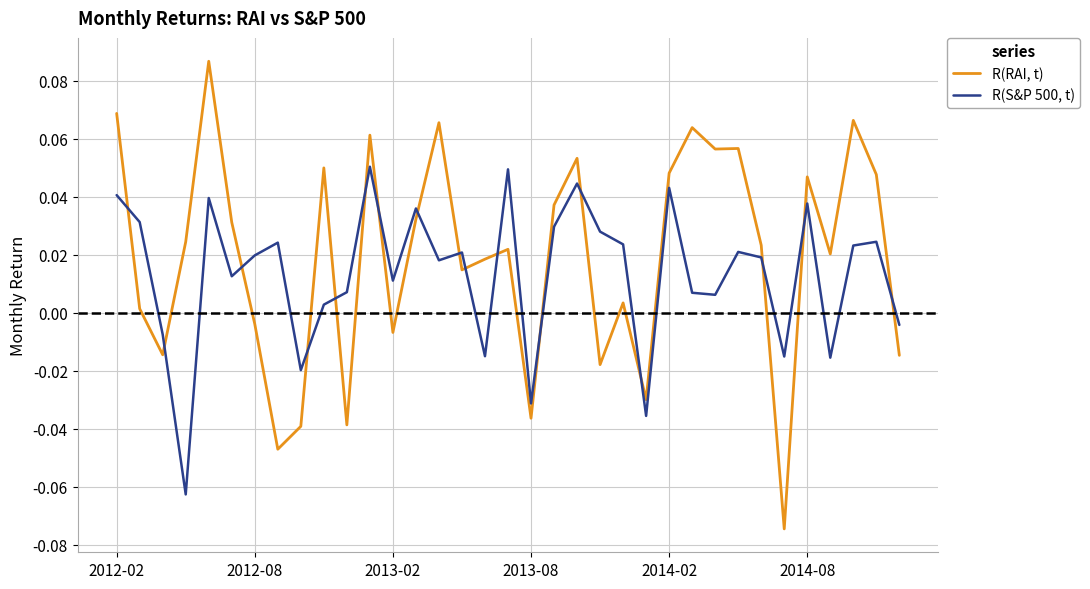

True or false: R(S&P 500, t) and R(RAI, t) cross at least once.

True